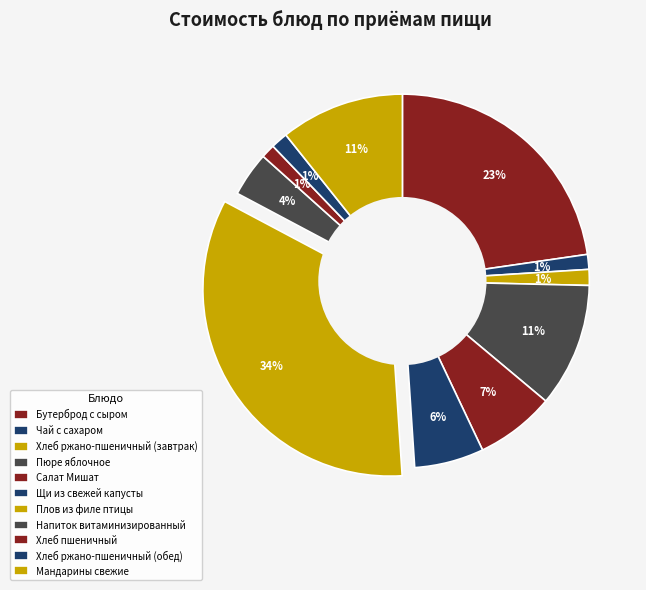

Count the number of slices in the pie.

11